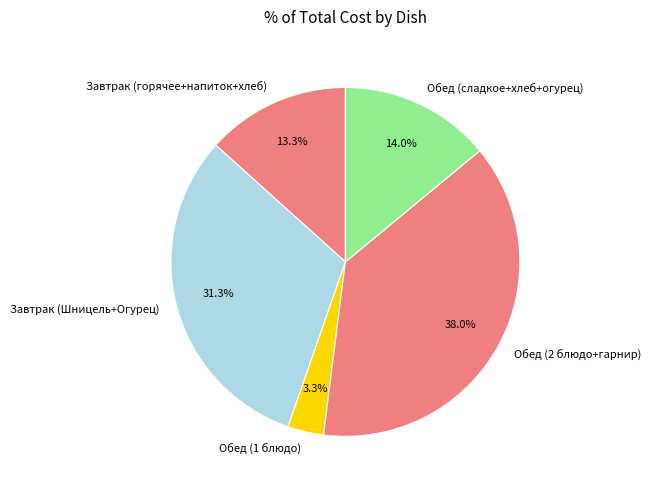

Which slice is the smallest?

Обед (1 блюдо)